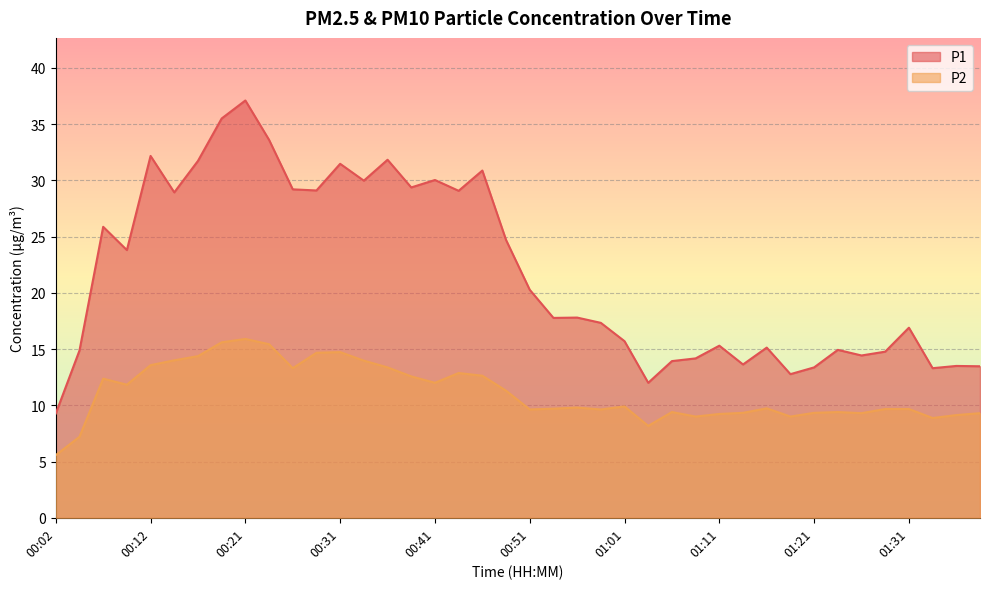

Reading left to right, extract all data points from this chart.

P1: 9.3	14.9	25.9	23.8	32.2	28.9	31.7	35.5	37.1	33.6	29.2	29.1	31.5	30.0	31.8	29.4	30.0	29.1	30.9	24.7	20.3	17.8	17.8	17.3	15.7	12.0	13.9	14.2	15.3	13.6	15.1	12.8	13.4	14.9	14.4	14.8	16.9	13.3	13.5	13.5
P2: 5.6	7.2	12.4	11.8	13.6	14.0	14.4	15.6	15.9	15.4	13.3	14.7	14.7	14.0	13.4	12.6	12.0	12.9	12.6	11.3	9.6	9.7	9.8	9.6	9.9	8.2	9.4	9.0	9.2	9.3	9.7	9.0	9.3	9.4	9.3	9.7	9.7	8.9	9.1	9.3